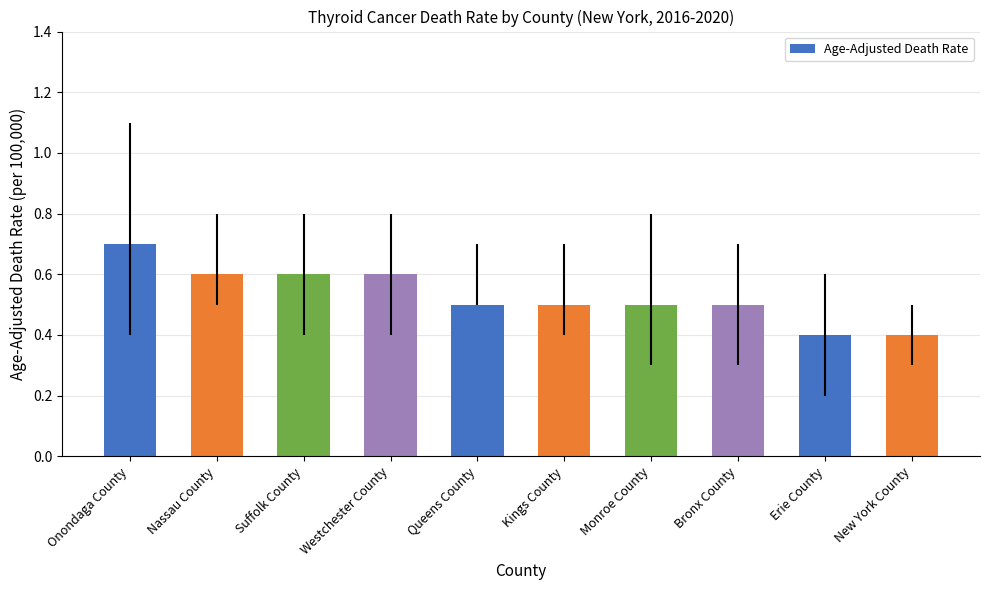

What is the difference between the maximum and second lowest values?

0.3